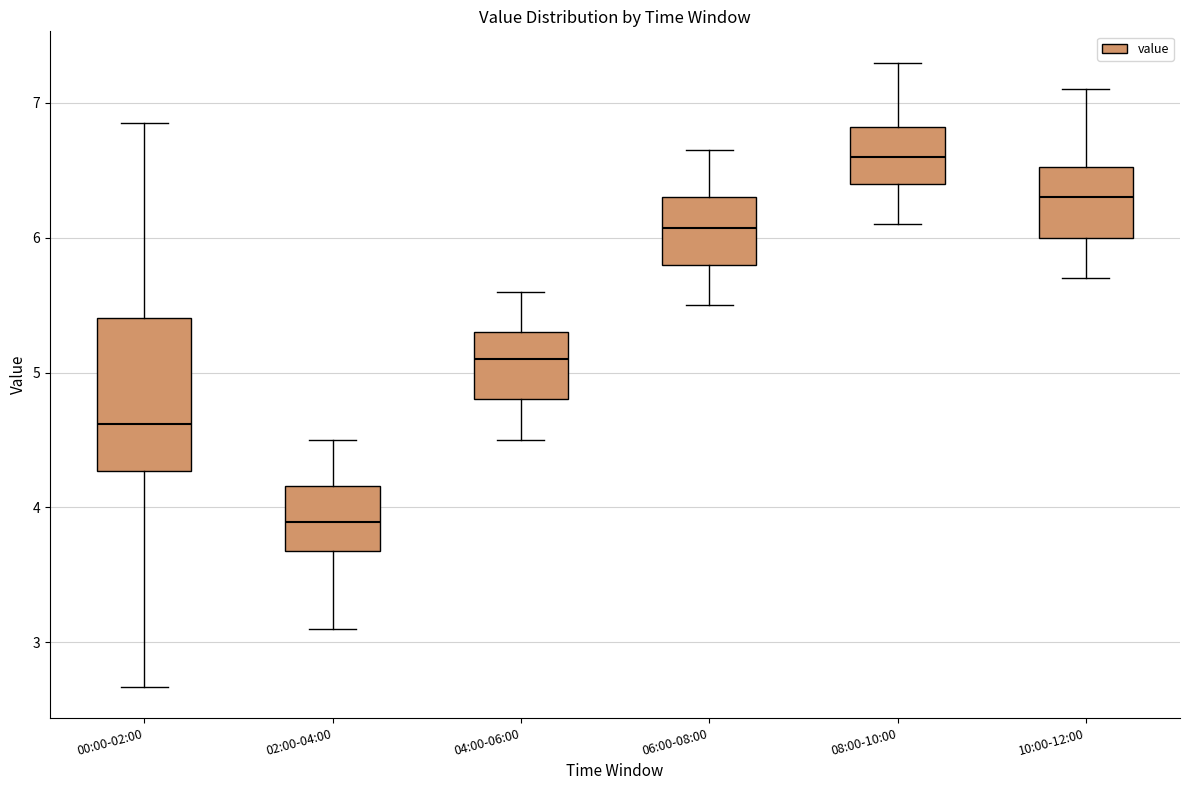

Which box's median line is the lowest?

02:00-04:00